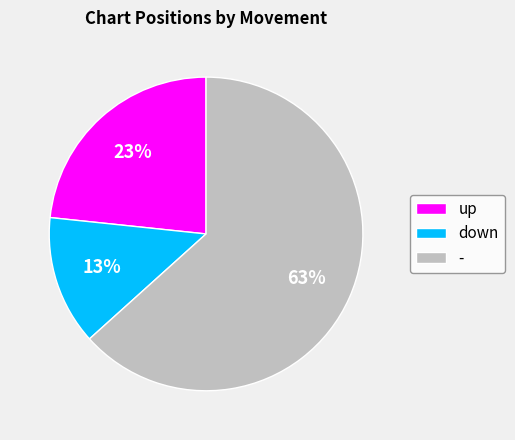

True or false: down accounts for 20% of the total.

False